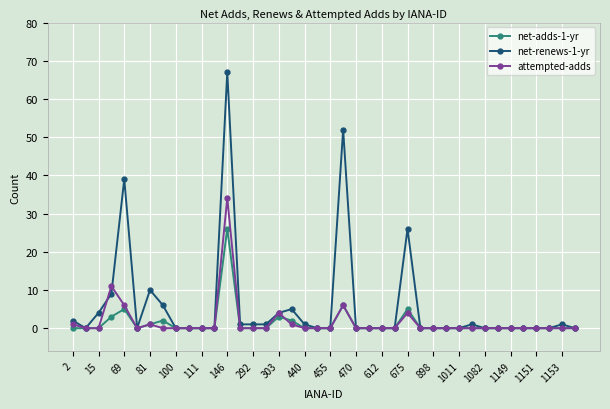

Reading left to right, what are all the values shown in this chart?

net-adds-1-yr: 0	0	0	3	5	0	1	2	0	0	0	0	26	0	0	0	3	2	0	0	0	6	0	0	0	0	5	0	0	0	0	0	0	0	0	0	0	0	0	0
net-renews-1-yr: 2	0	4	9	39	0	10	6	0	0	0	0	67	1	1	1	4	5	1	0	0	52	0	0	0	0	26	0	0	0	0	1	0	0	0	0	0	0	1	0
attempted-adds: 1	0	0	11	6	0	1	0	0	0	0	0	34	0	0	0	4	1	0	0	0	6	0	0	0	0	4	0	0	0	0	0	0	0	0	0	0	0	0	0